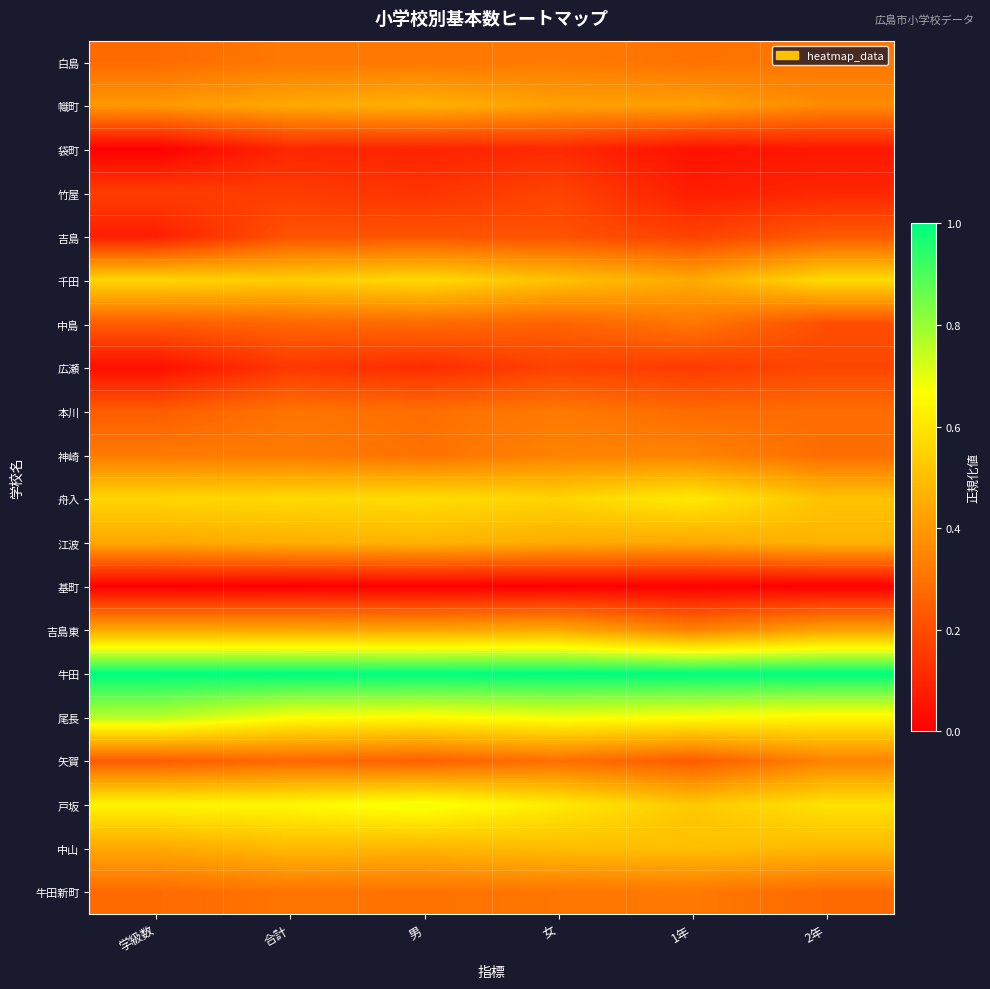

Reading left to right, list all the values displayed in this chart.

白島: 学級数=0.3	合計=0.3	男=0.3	女=0.3	1年=0.3	2年=0.3
幟町: 学級数=0.4	合計=0.4	男=0.5	女=0.4	1年=0.4	2年=0.4
袋町: 学級数=0.0	合計=0.1	男=0.1	女=0.1	1年=0.0	2年=0.1
竹屋: 学級数=0.2	合計=0.2	男=0.1	女=0.2	1年=0.1	2年=0.1
吉島: 学級数=0.1	合計=0.2	男=0.2	女=0.2	1年=0.2	2年=0.2
千田: 学級数=0.6	合計=0.5	男=0.6	女=0.5	1年=0.4	2年=0.6
中島: 学級数=0.2	合計=0.3	男=0.3	女=0.3	1年=0.3	2年=0.2
広瀬: 学級数=0.0	合計=0.1	男=0.1	女=0.2	1年=0.2	2年=0.2
本川: 学級数=0.2	合計=0.3	男=0.3	女=0.3	1年=0.3	2年=0.3
神崎: 学級数=0.3	合計=0.3	男=0.3	女=0.3	1年=0.3	2年=0.3
舟入: 学級数=0.6	合計=0.6	男=0.6	女=0.6	1年=0.6	2年=0.5
江波: 学級数=0.4	合計=0.5	男=0.5	女=0.5	1年=0.4	2年=0.5
基町: 学級数=0.0	合計=0.0	男=0.0	女=0.0	1年=0.0	2年=0.0
吉島東: 学級数=0.4	合計=0.4	男=0.4	女=0.4	1年=0.3	2年=0.4
牛田: 学級数=1.0	合計=1.0	男=1.0	女=1.0	1年=1.0	2年=1.0
尾長: 学級数=0.8	合計=0.7	男=0.7	女=0.7	1年=0.7	2年=0.6
矢賀: 学級数=0.2	合計=0.3	男=0.3	女=0.3	1年=0.2	2年=0.3
戸坂: 学級数=0.6	合計=0.6	男=0.7	女=0.6	1年=0.5	2年=0.6
中山: 学級数=0.4	合計=0.5	男=0.5	女=0.5	1年=0.5	2年=0.5
牛田新町: 学級数=0.3	合計=0.3	男=0.3	女=0.3	1年=0.3	2年=0.3